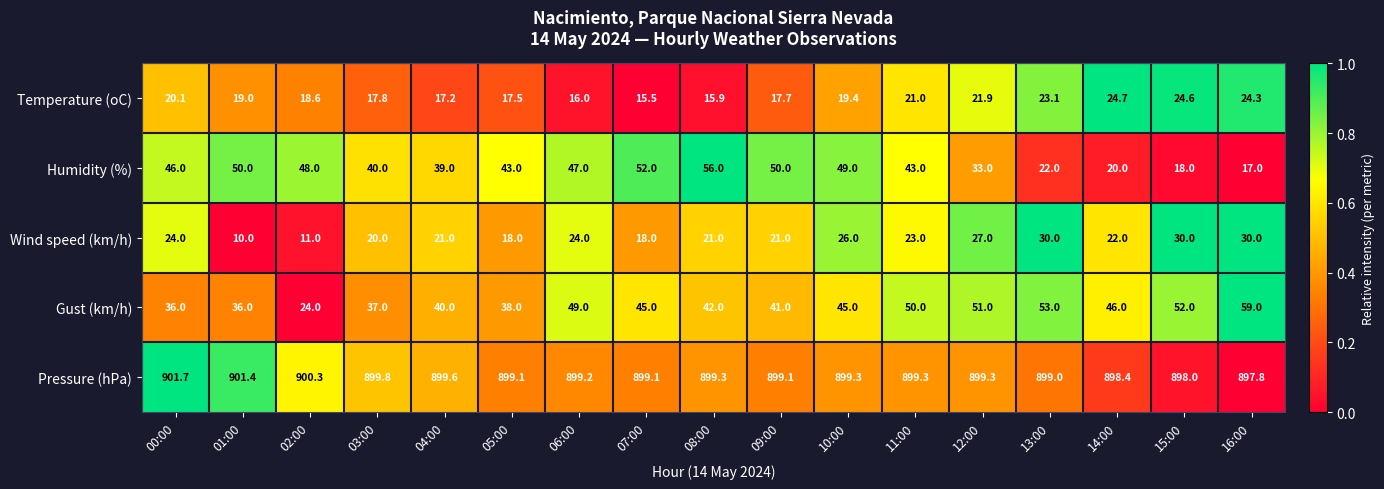

Which series has the largest range (max minus min)?

Humidity (%)